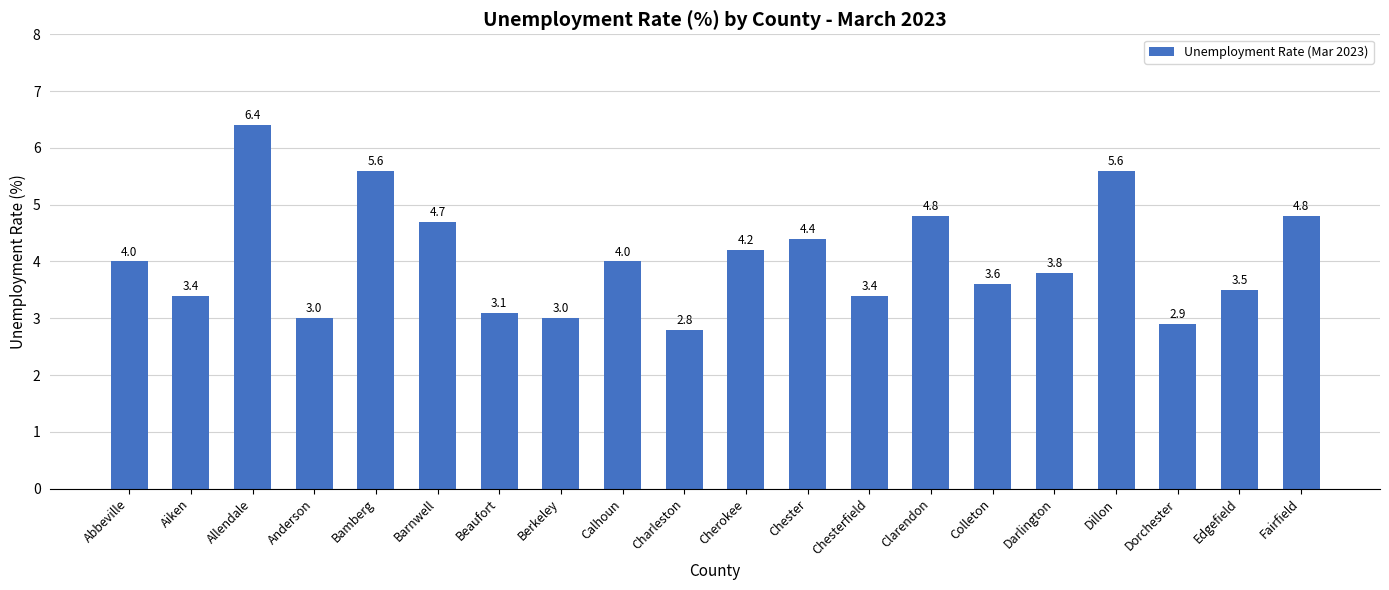

At which category does the chart reach its peak across all series?

Allendale